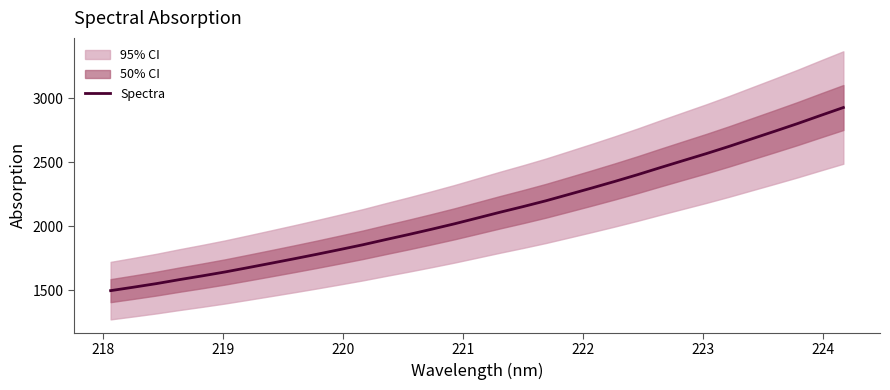

How many data points are less than 2064?

16